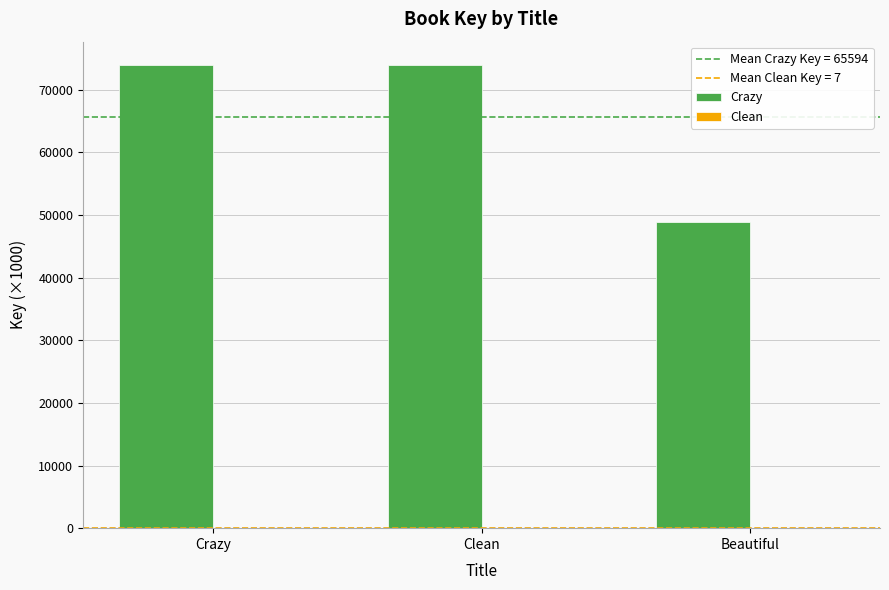

What is the greatest value displayed?

73979